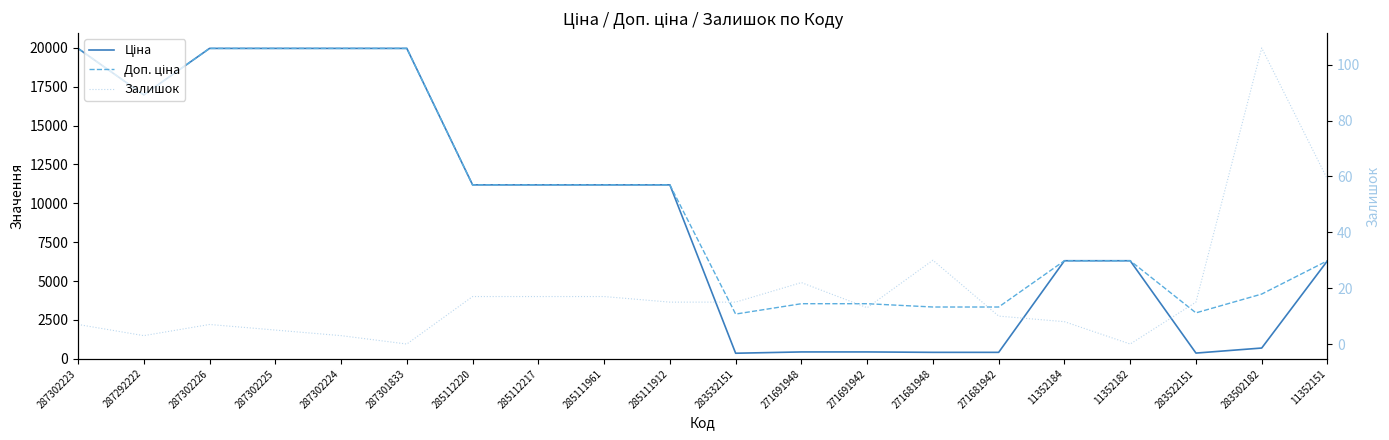

What is the value of the Ціна point at the 3rd from the left?

19964.2